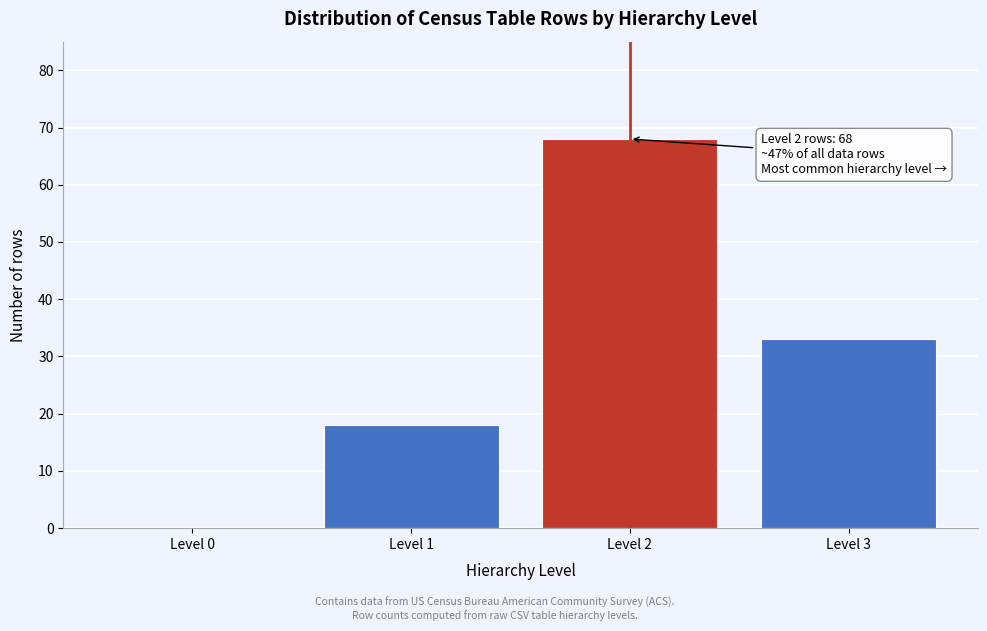

Reading right to left, what are all the values shown in this chart?

Level 3=33	Level 2=68	Level 1=18	Level 0=0